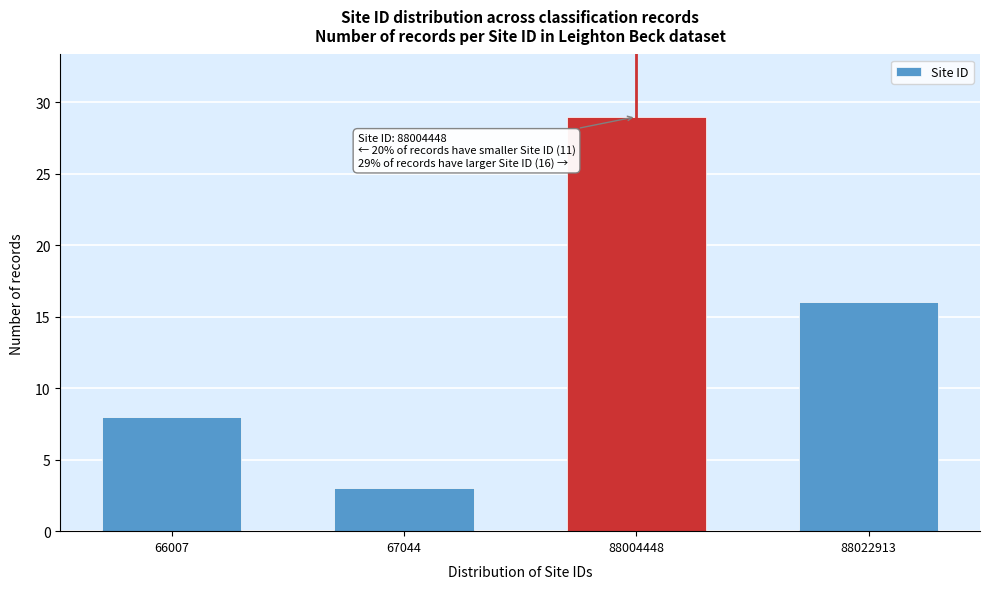

Reading left to right, transcribe all the data shown in this chart.

8	3	29	16